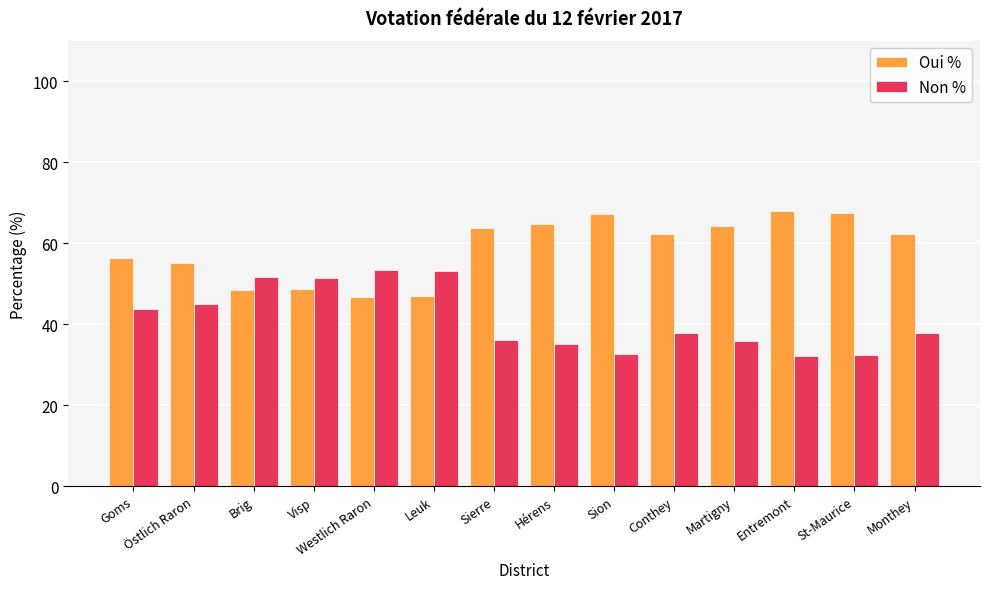

At which label is Oui % closest to 57?

Goms